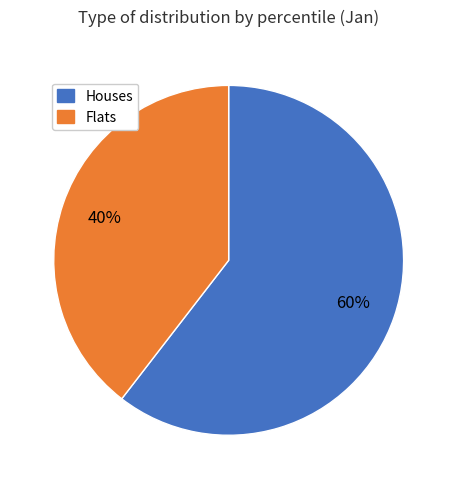

Rank the categories by value from highest to lowest.

Houses, Flats